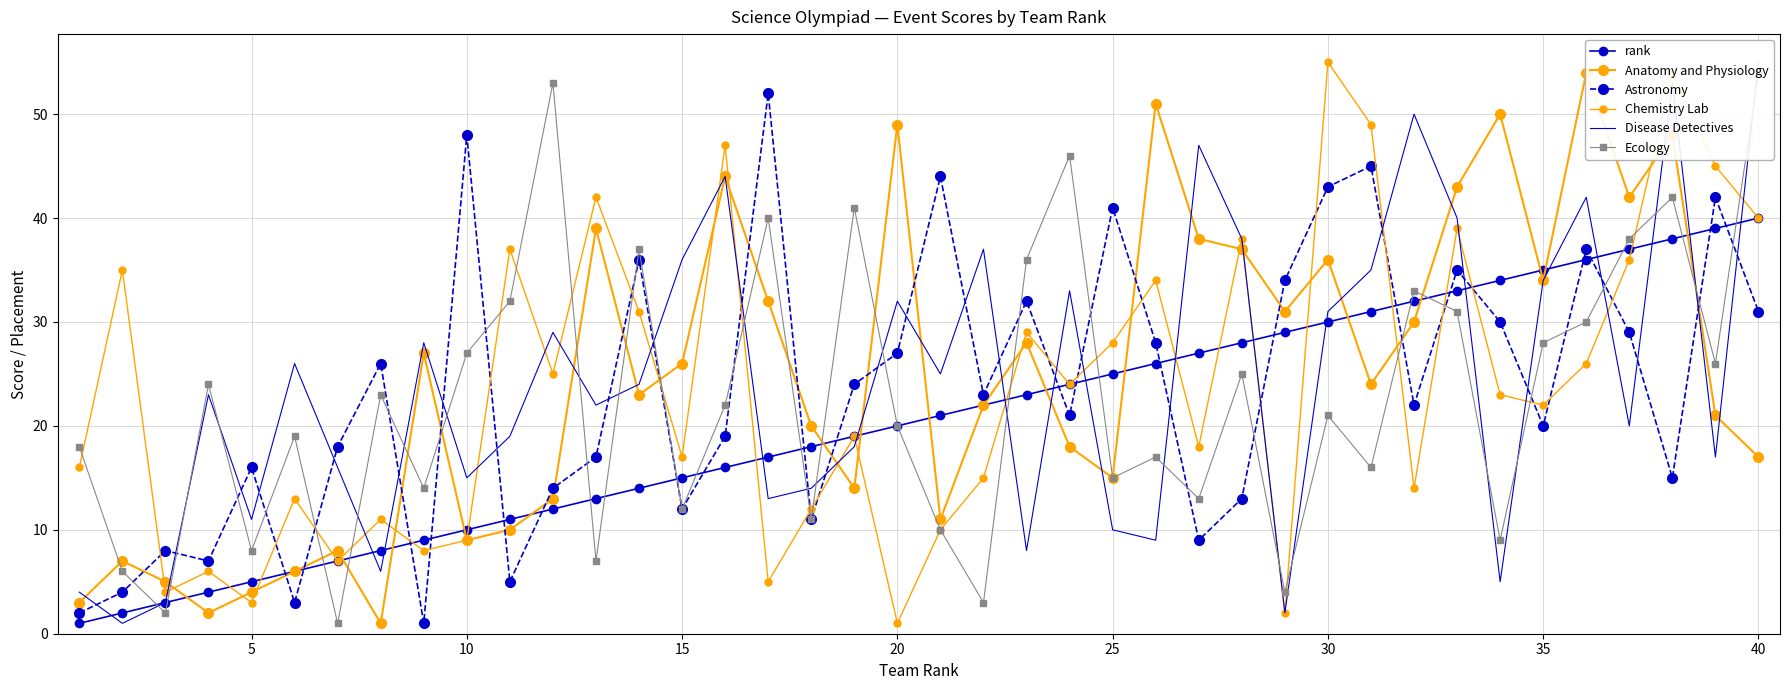

True or false: rank has a value of 67 at 38.

False